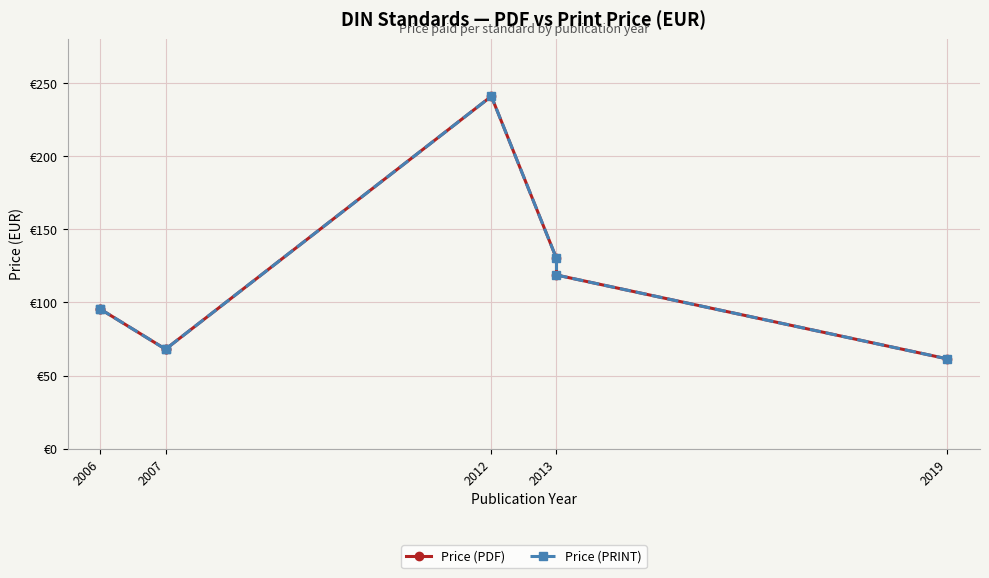

Which series has the widest spread of values?

Price (PDF)